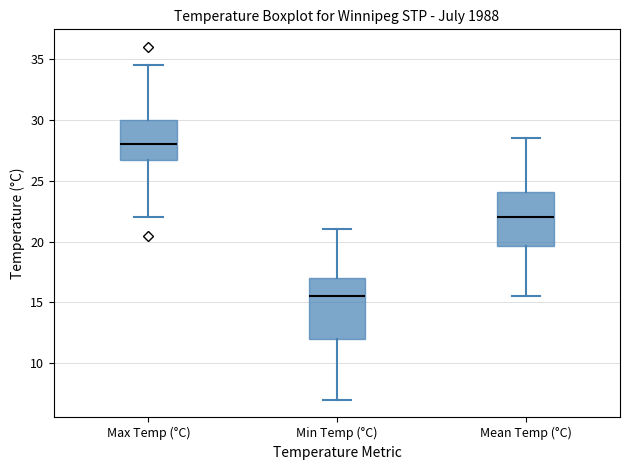

Reading left to right, transcribe this box plot: for each box, give where its median line is, the range the box spans, and where its two whiskers end, as read against the y-axis. The values are not printed on the chart, so give them approximately, as read against the axis.

Max Temp (°C): median 28.0, box 27.0 to 30.0, whiskers 22.0 to 34.5
Min Temp (°C): median 15.5, box 12.0 to 17.0, whiskers 7.0 to 21.0
Mean Temp (°C): median 22.0, box 19.5 to 24.0, whiskers 15.5 to 28.5